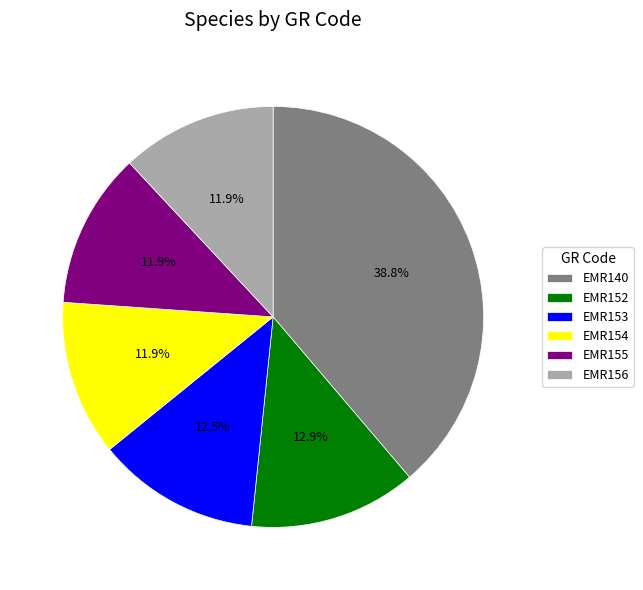

What is the ratio of the value at EMR152 to the value at EMR140?

0.3